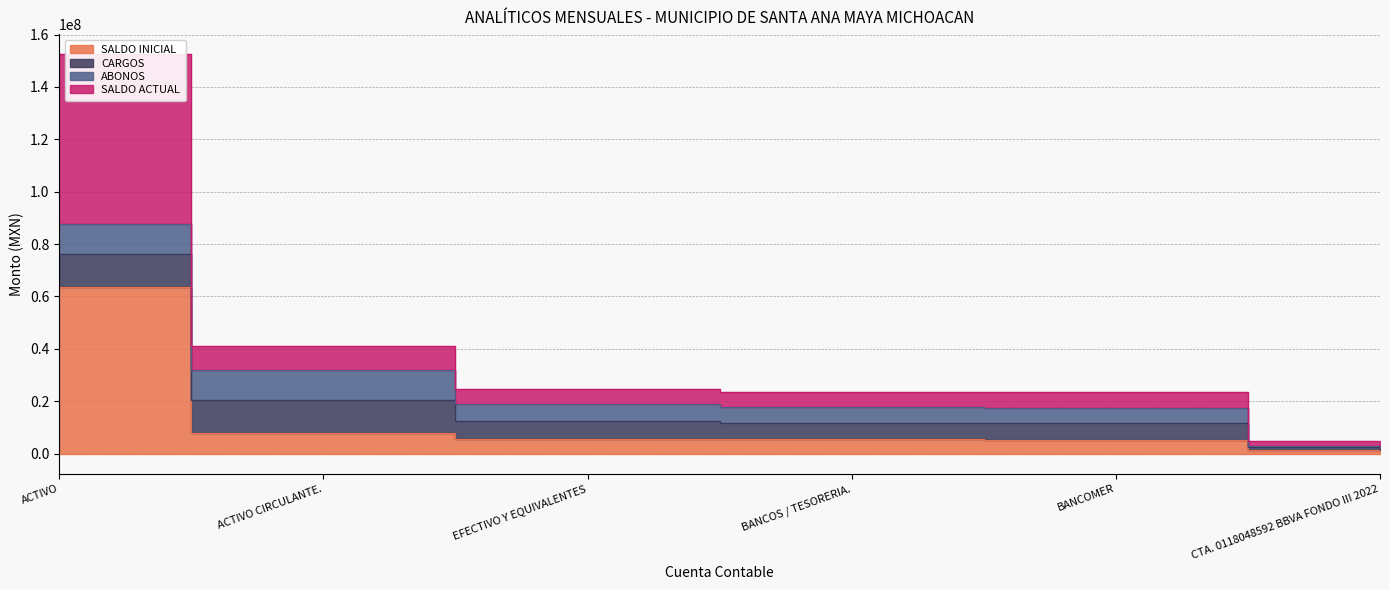

Where does the SALDO ACTUAL series first go above 12394574?

ACTIVO